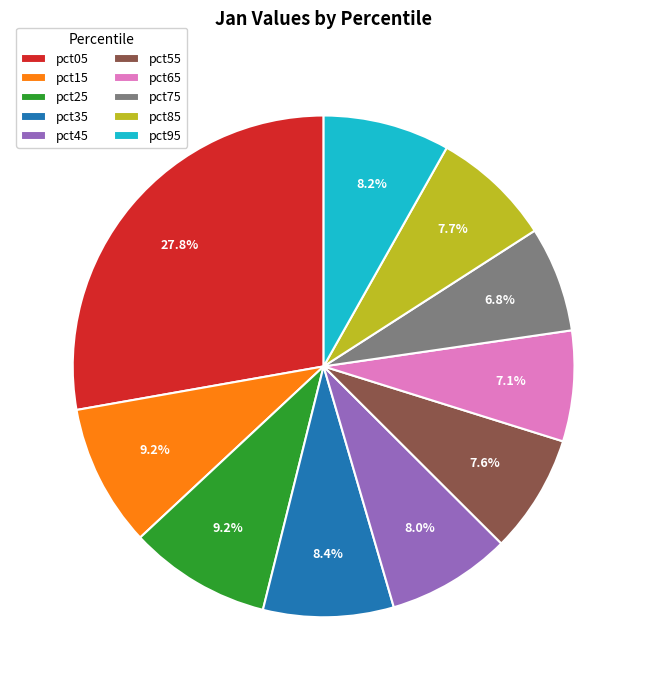

Between pct25 and pct35, which is larger?

pct25